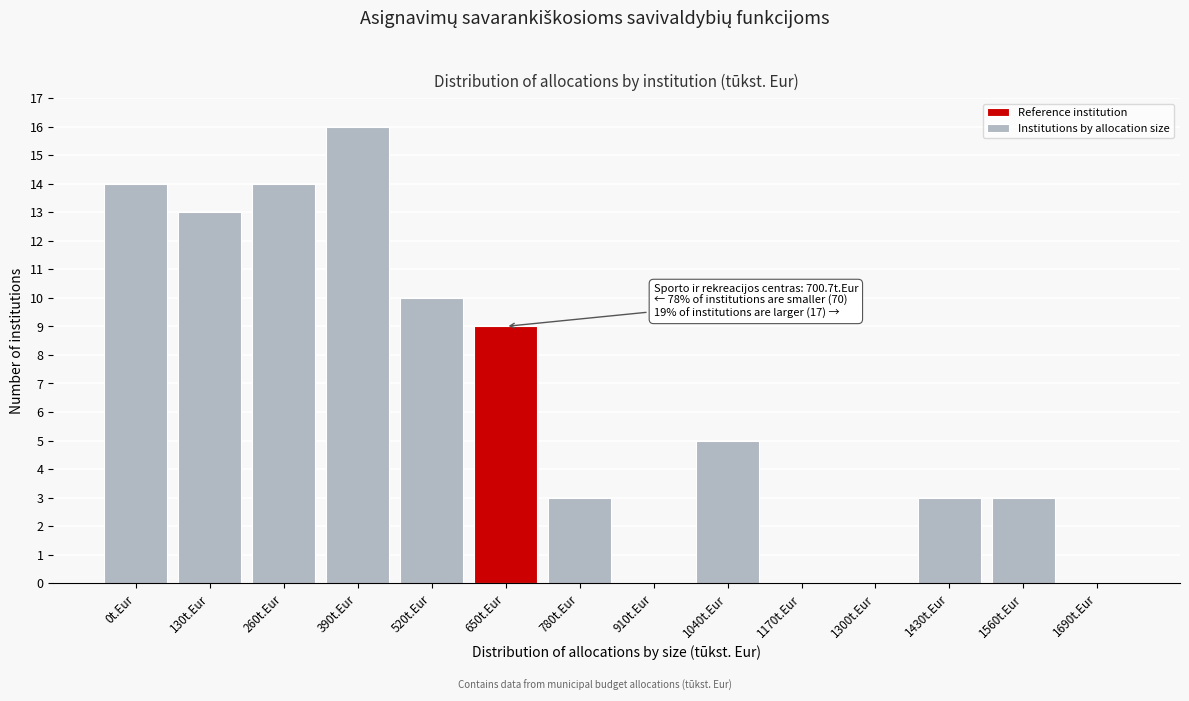

Reading left to right, extract all data points from this chart.

0t.Eur=14	130t.Eur=13	260t.Eur=14	390t.Eur=16	520t.Eur=10	650t.Eur=9	780t.Eur=3	910t.Eur=0	1040t.Eur=5	1170t.Eur=0	1300t.Eur=0	1430t.Eur=3	1560t.Eur=3	1690t.Eur=0